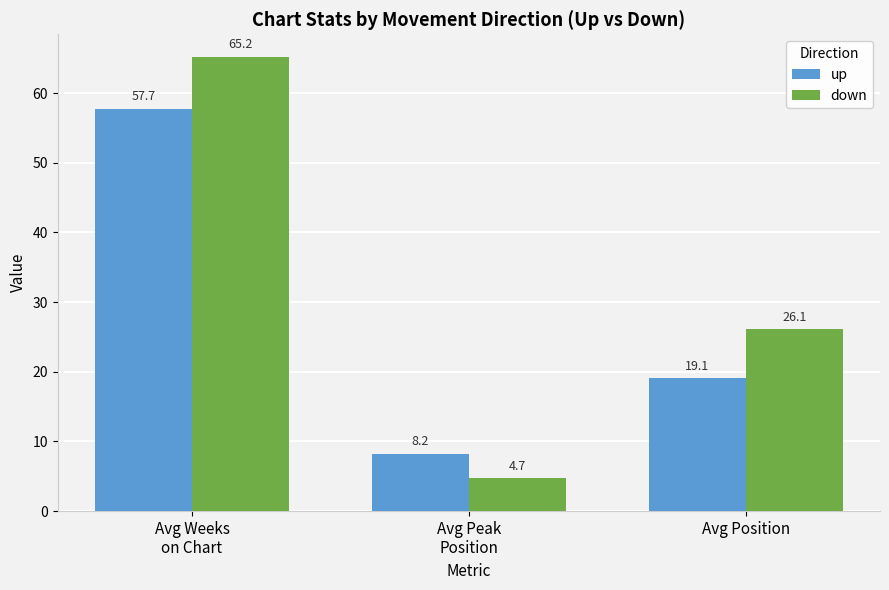

What is the minimum value for down?

4.7